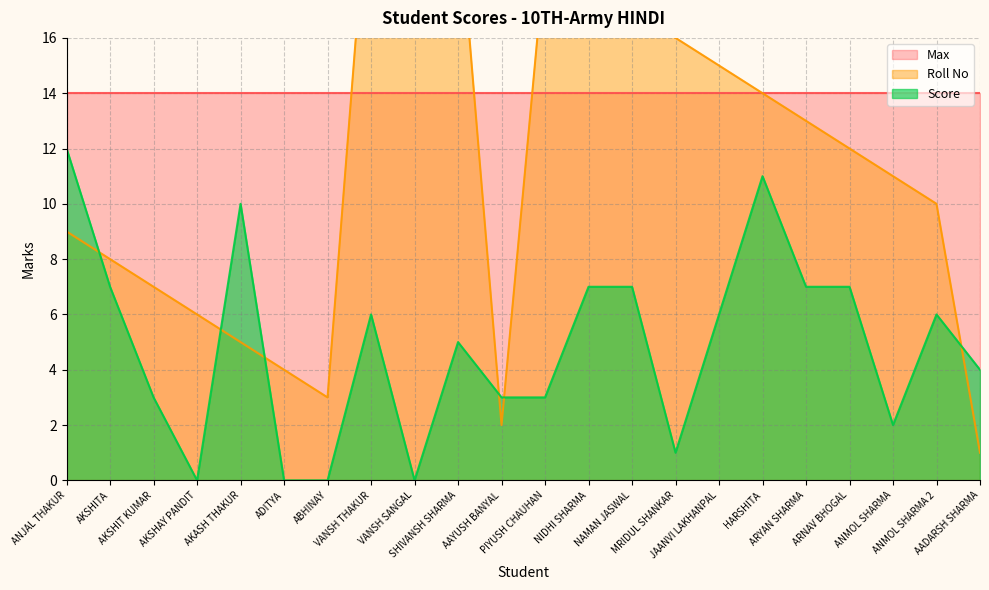

What is the value of the Score point at the 12th from the left?

3